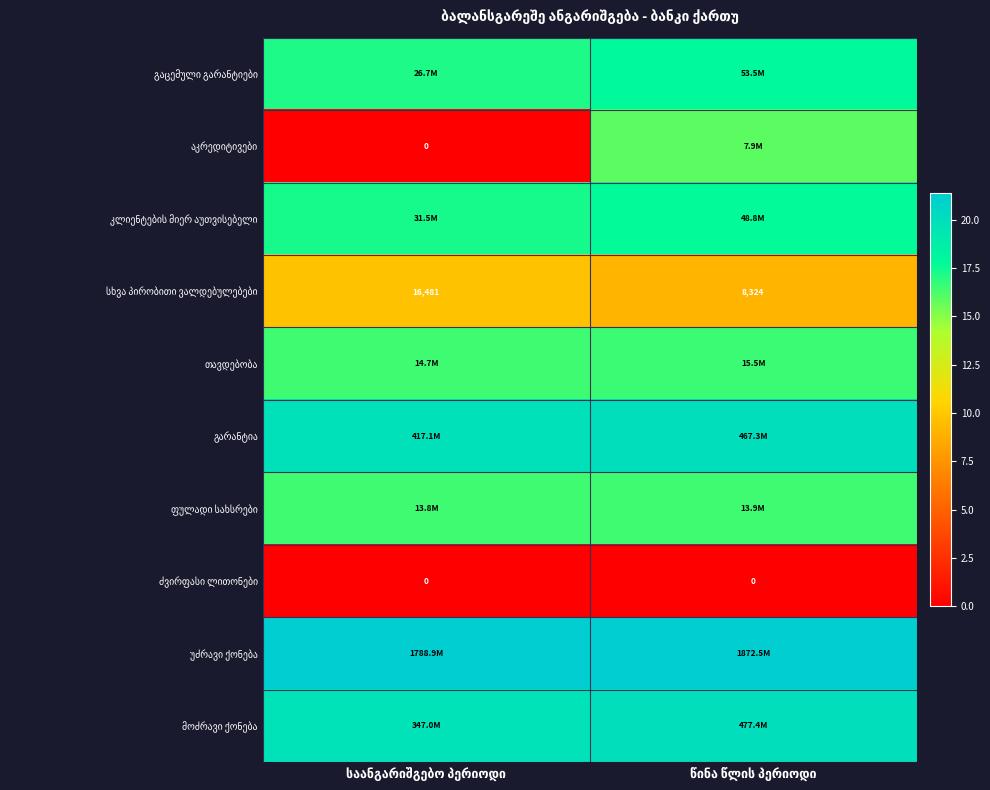

Is the value of ფულადი სახსრები at საანგარიშგებო პერიოდი greater than the value of უძრავი ქონება at წინა წლის პერიოდი?

No